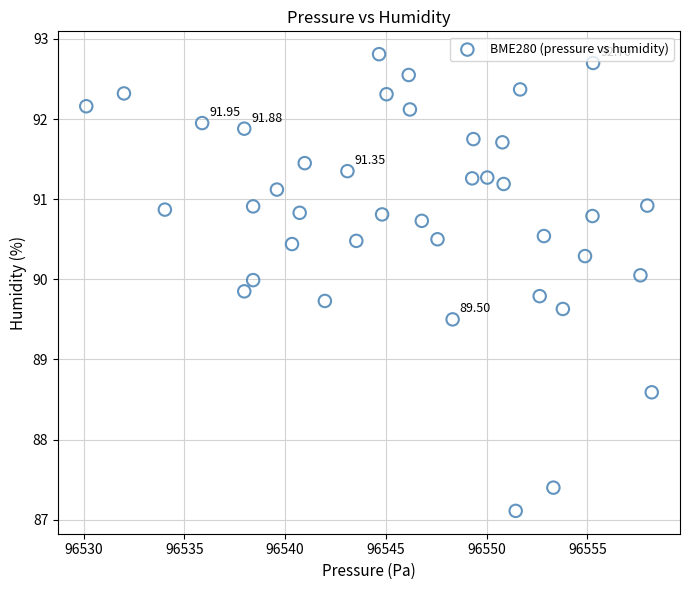

What is the range of X values (max minus min)?

28.1